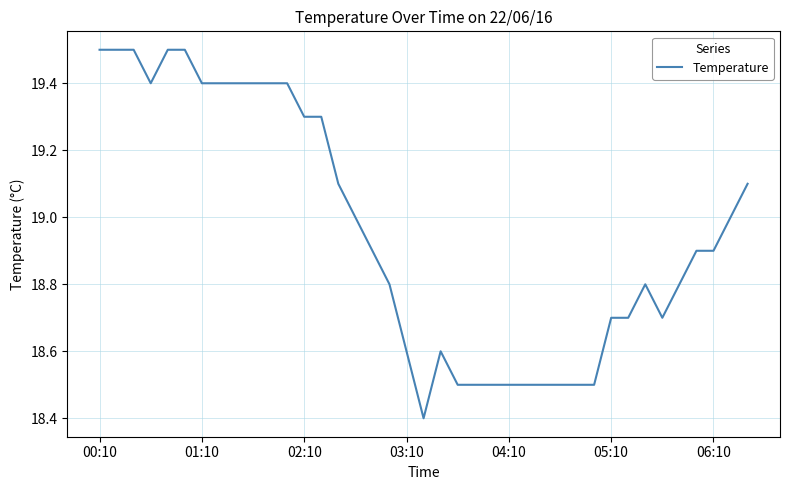

What is the minimum value shown in the chart?

18.4